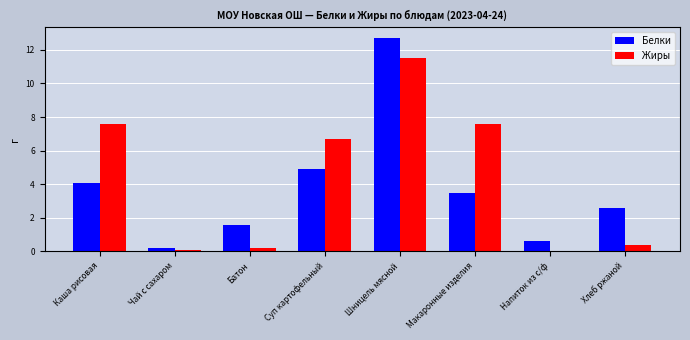

Where does the Жиры series first go above 6?

Каша рисовая